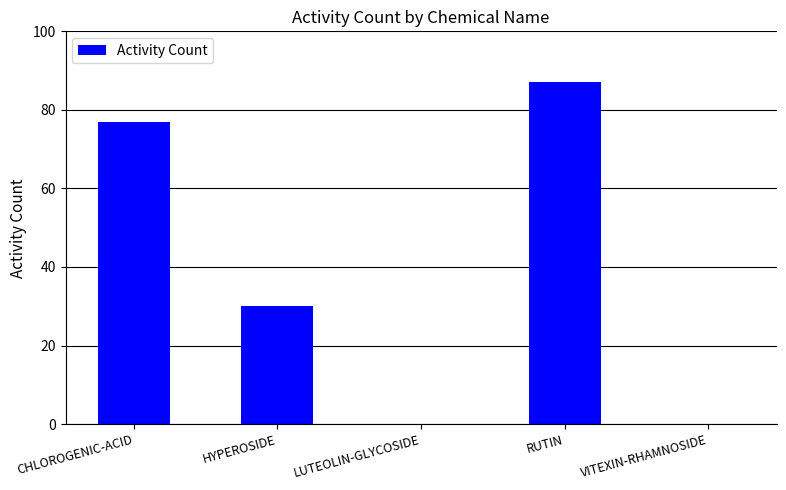

Is it true that the value at RUTIN is 136?

False